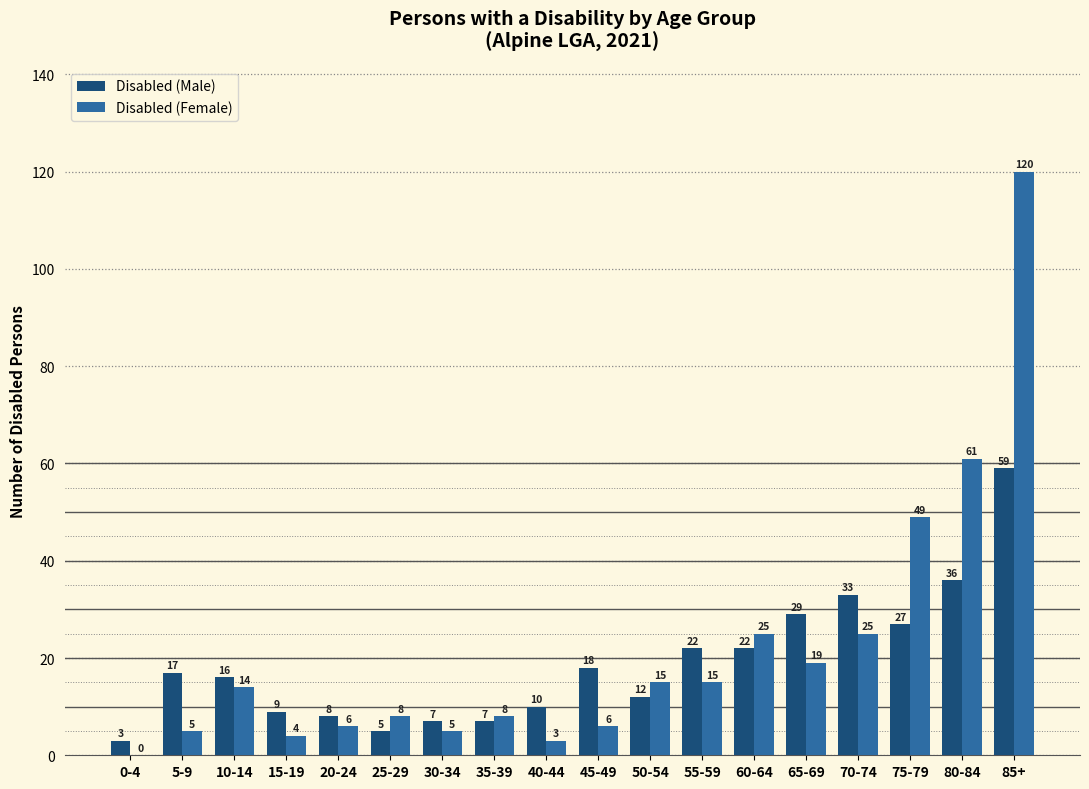

Reading right to left, transcribe all the data shown in this chart.

Disabled (Male): 85+=59	80-84=36	75-79=27	70-74=33	65-69=29	60-64=22	55-59=22	50-54=12	45-49=18	40-44=10	35-39=7	30-34=7	25-29=5	20-24=8	15-19=9	10-14=16	5-9=17	0-4=3
Disabled (Female): 85+=120	80-84=61	75-79=49	70-74=25	65-69=19	60-64=25	55-59=15	50-54=15	45-49=6	40-44=3	35-39=8	30-34=5	25-29=8	20-24=6	15-19=4	10-14=14	5-9=5	0-4=0